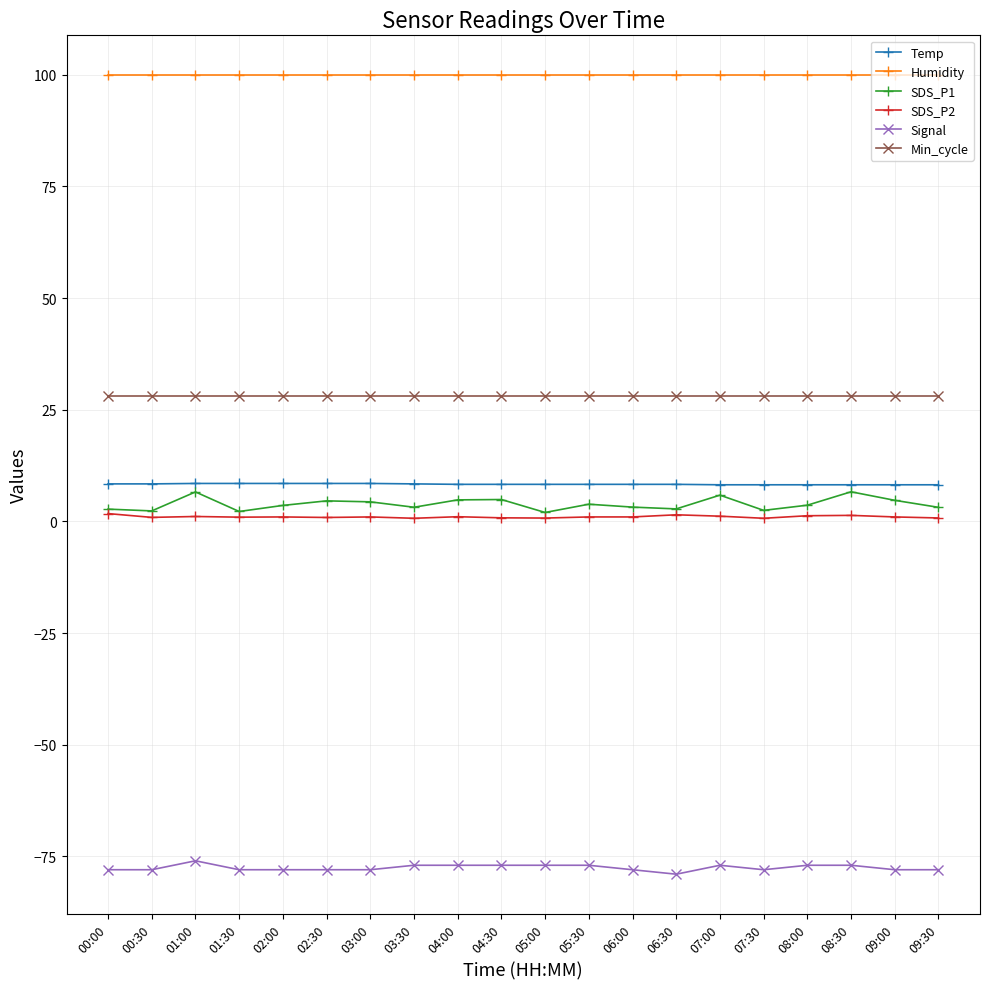

What is the minimum value for Min_cycle?

28.0